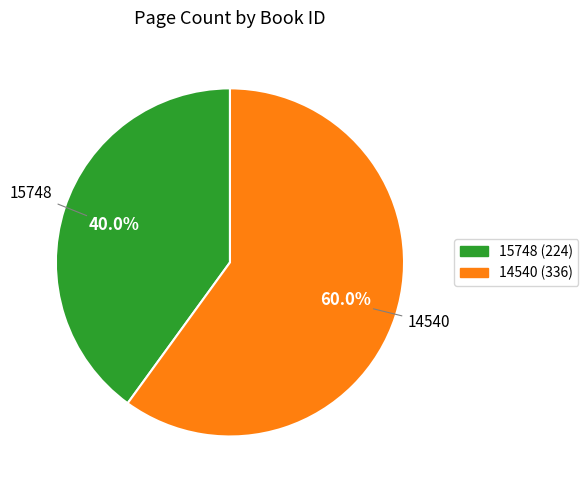

What percentage is NOT represented by 14540?

40.0%